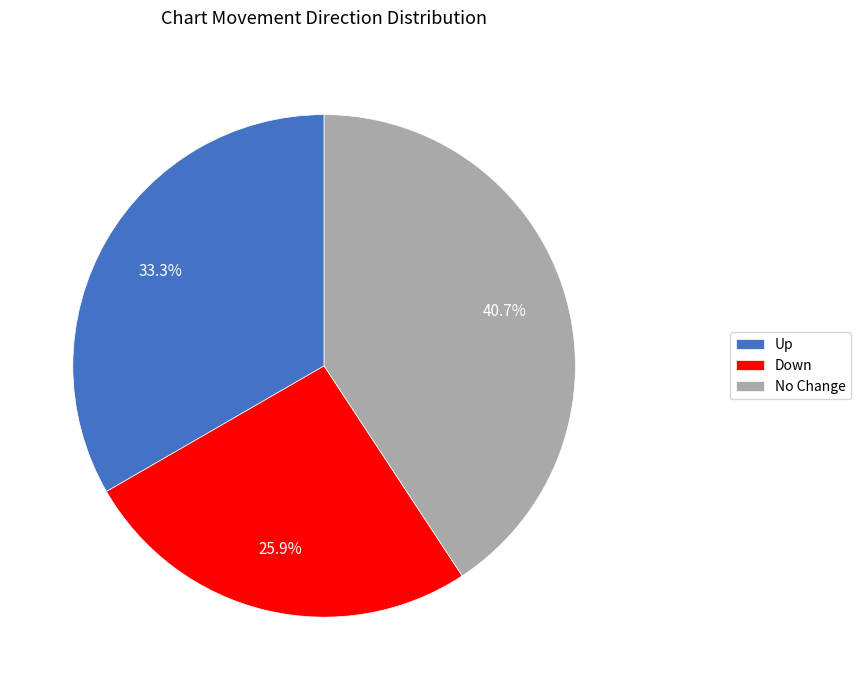

How many slices are in this pie chart?

3